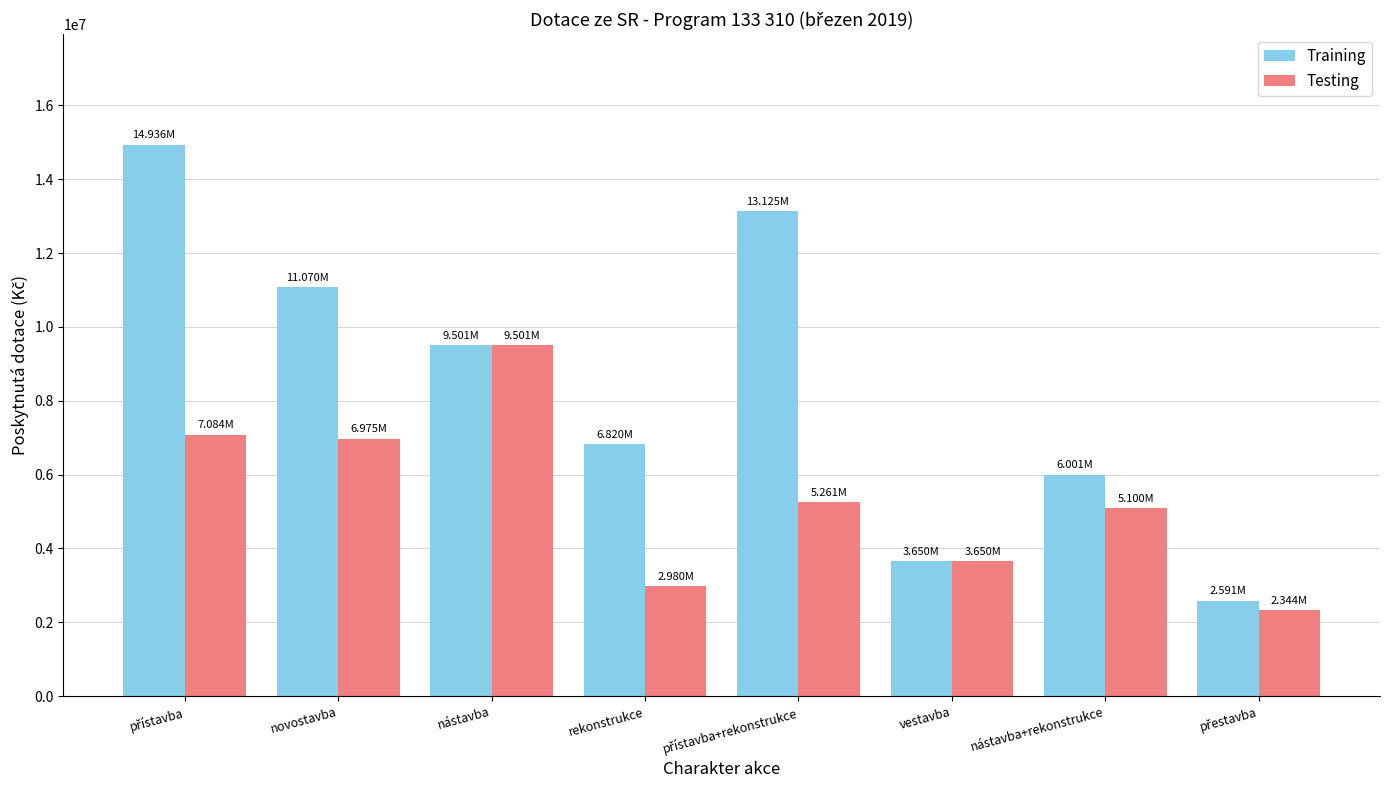

What is the average value of the Testing series?

5361837